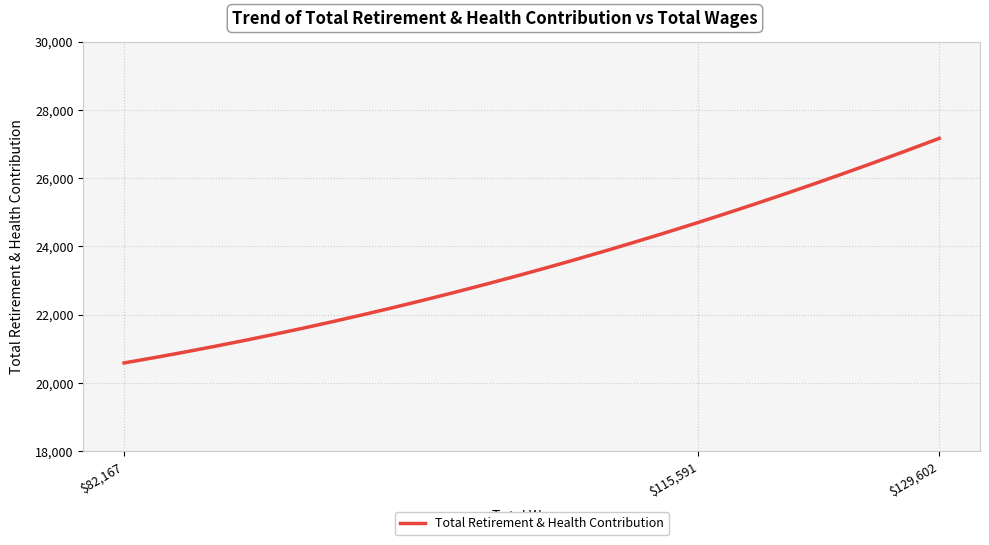

Is this an area chart (filled region under the line)?

No